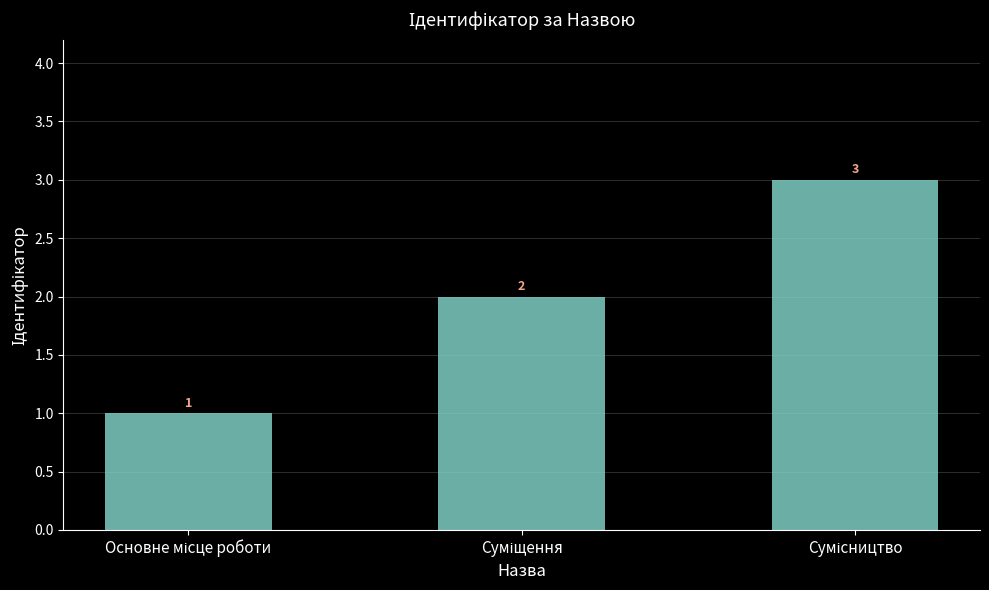

What is the maximum value shown in the chart?

3